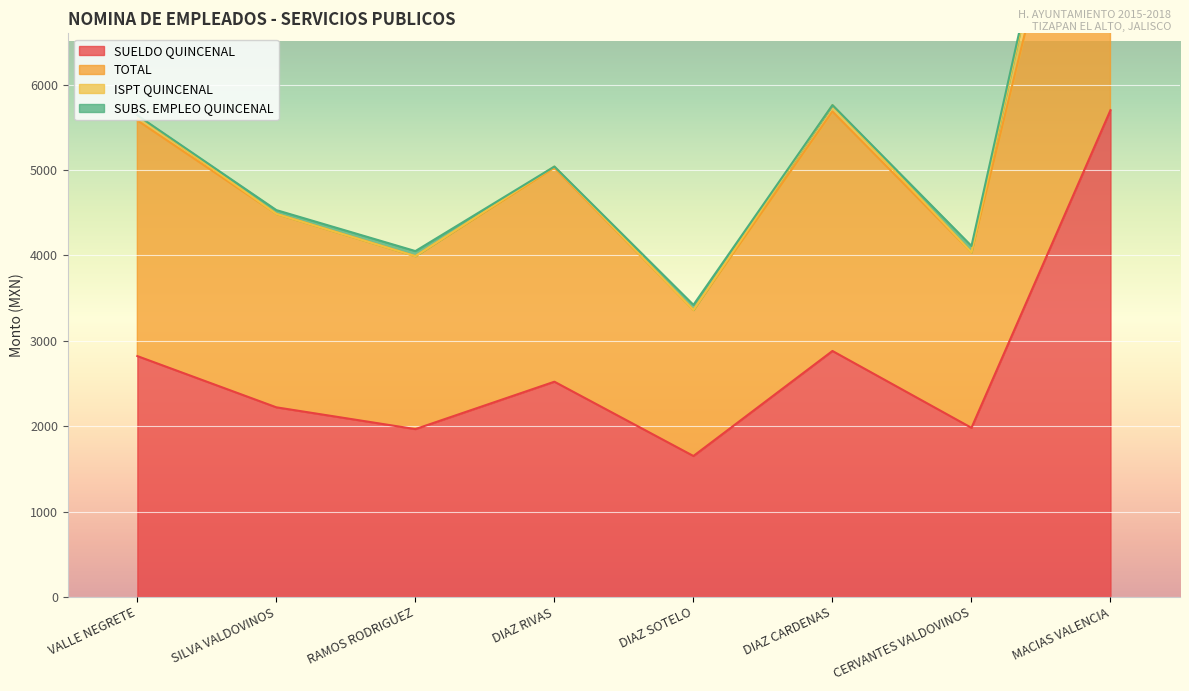

At which label does SUELDO QUINCENAL reach its peak?

MACIAS VALENCIA